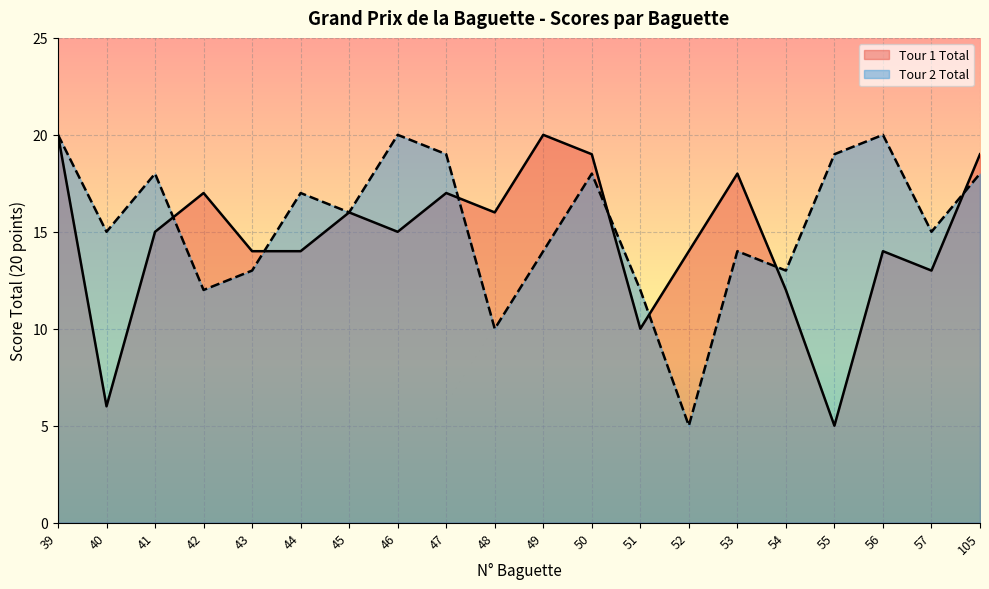

What is the sum of the Tour 1 Total values at 45 and 54?

28